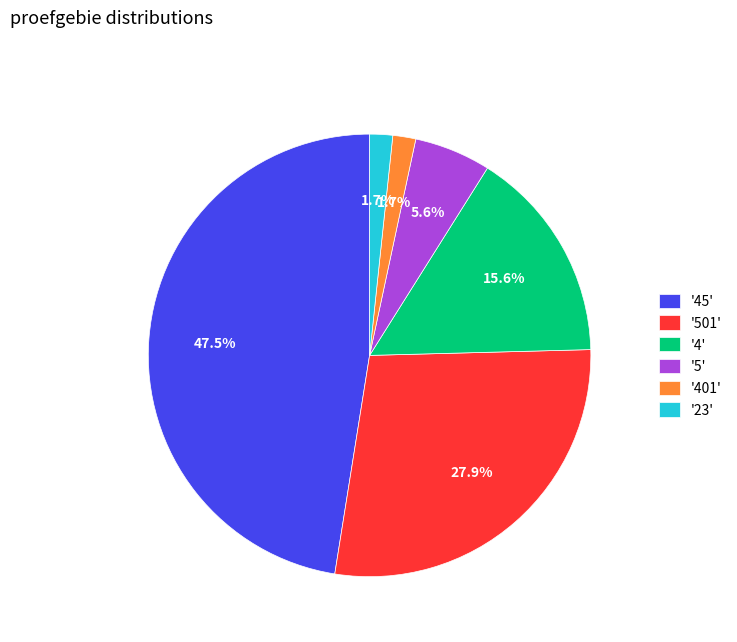

What is the ratio of the value at '5' to the value at '401'?

3.3